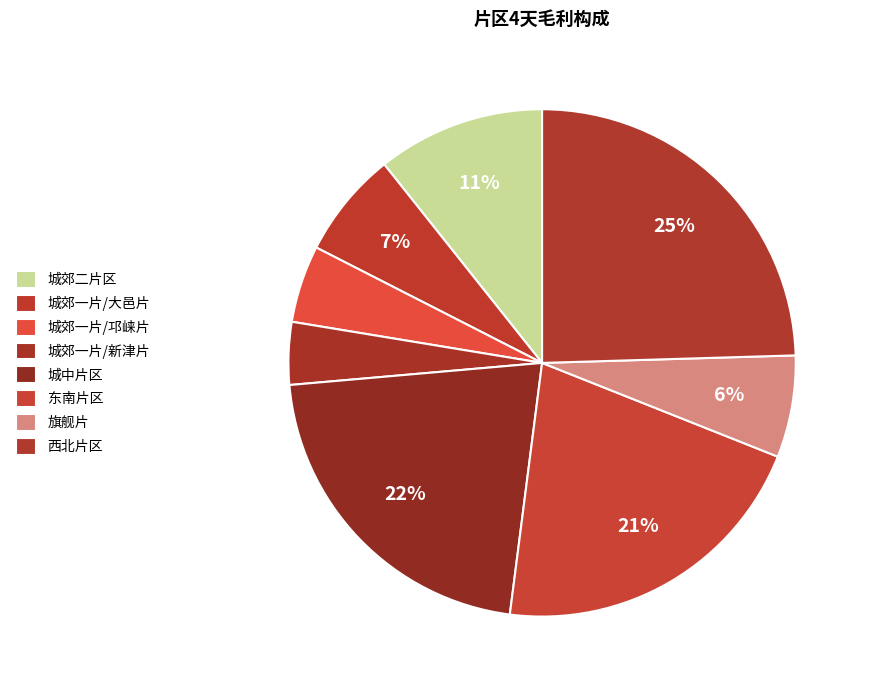

To the nearest percent, what is the average slice percentage?

12%